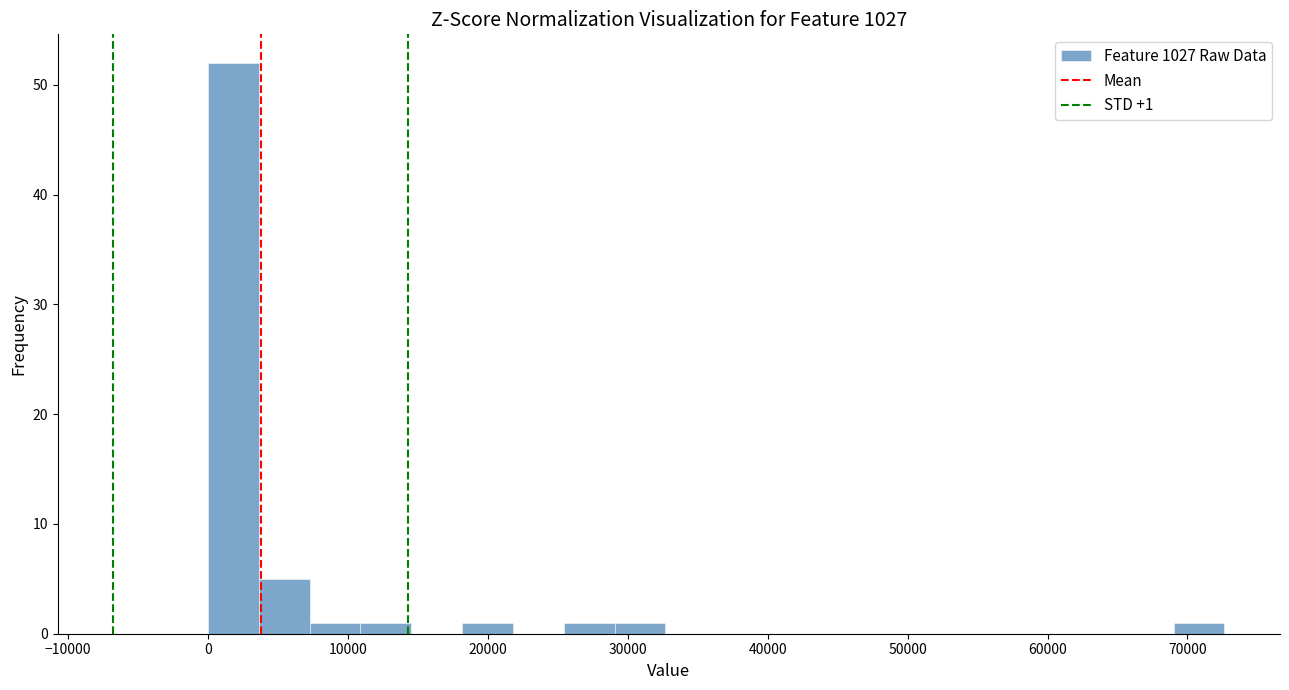

Around what value on the x-axis is the tallest bar? Give the approximate position of its centre, as read against the axis.

2000